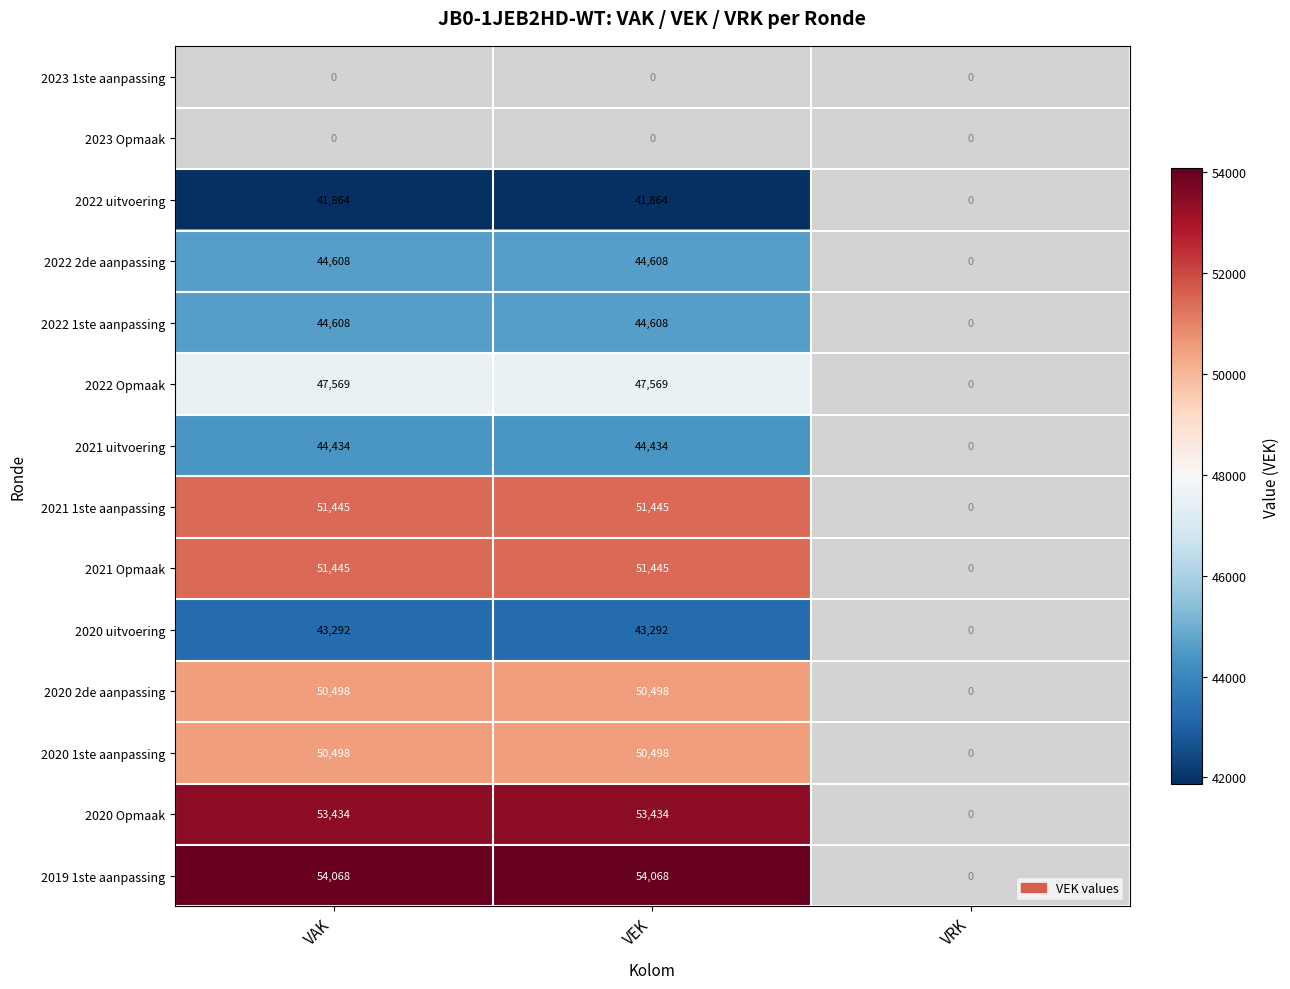

What is the difference between the maximum and minimum values?

54068